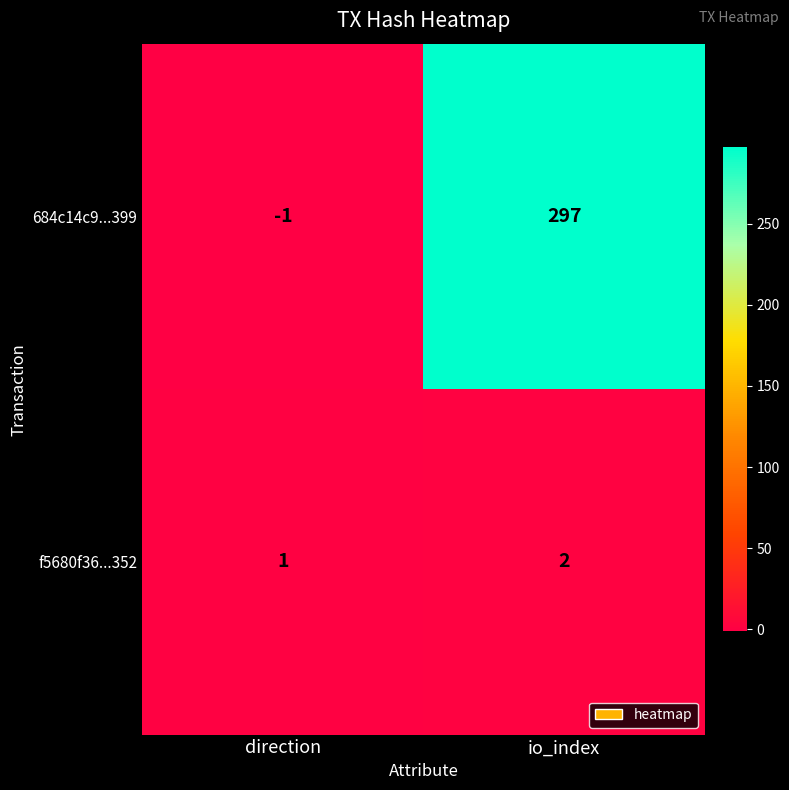

Between direction and io_index, which series saw the biggest shift?

684c14c9...399